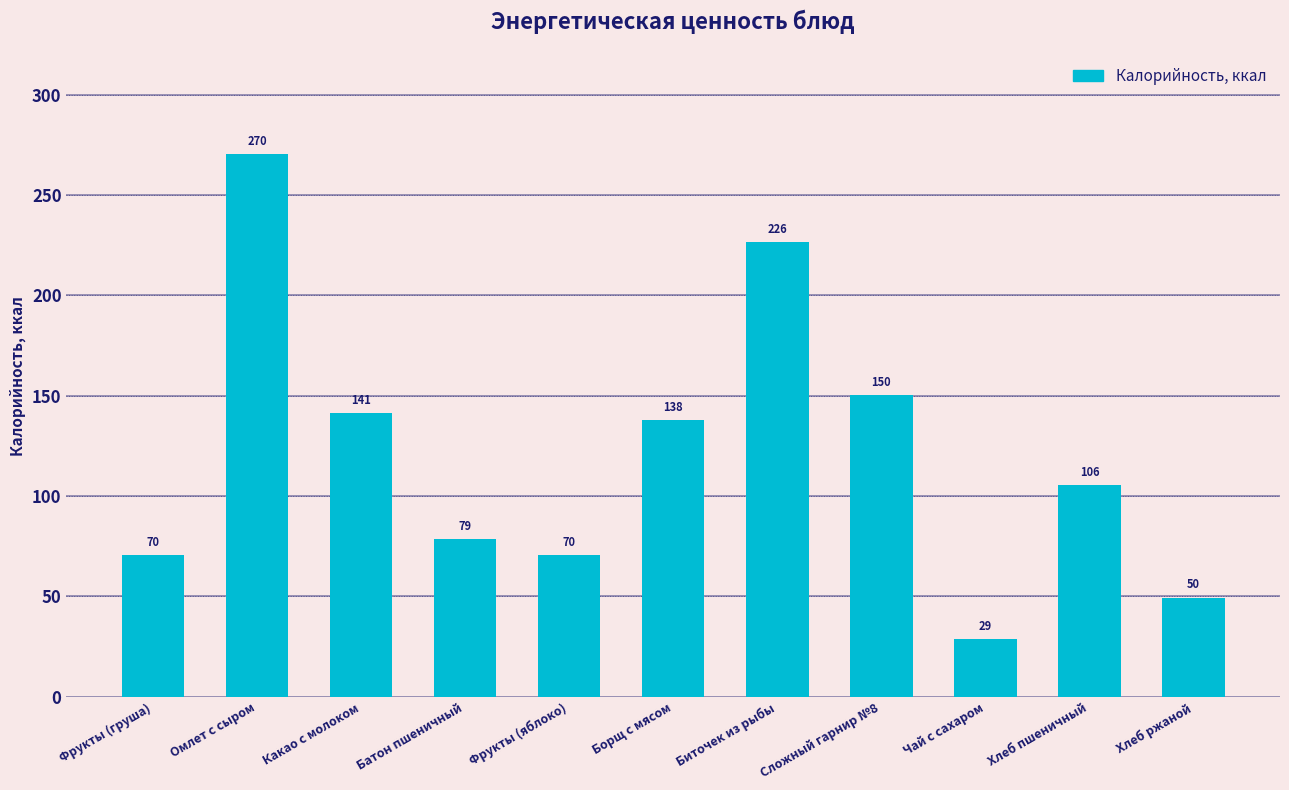

What is the sum of all values?

1329.9